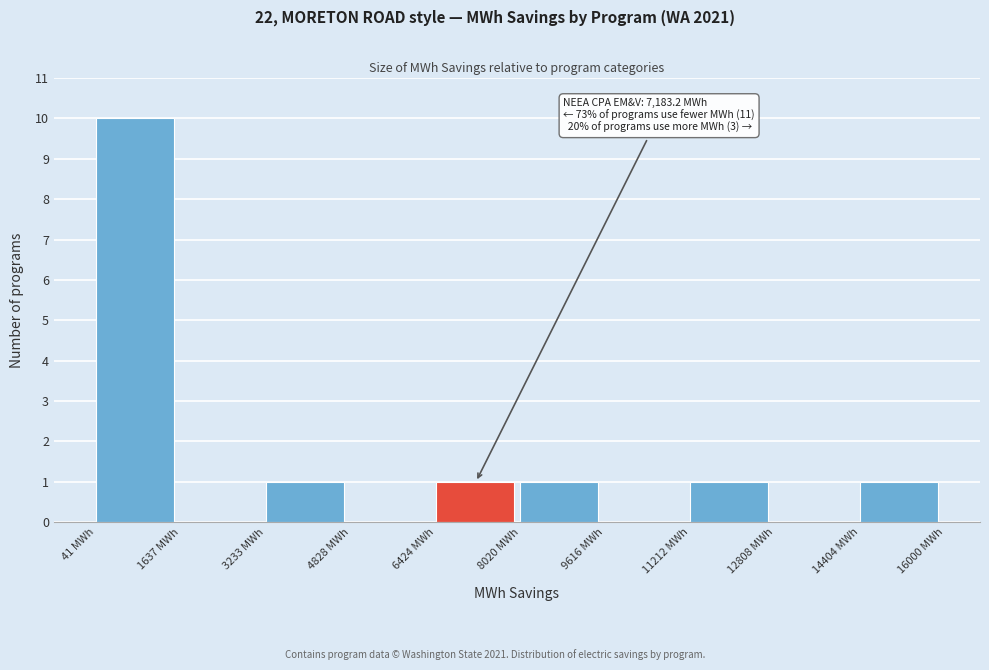

Over which range of the x-axis is the bar tallest?

0 to 1600